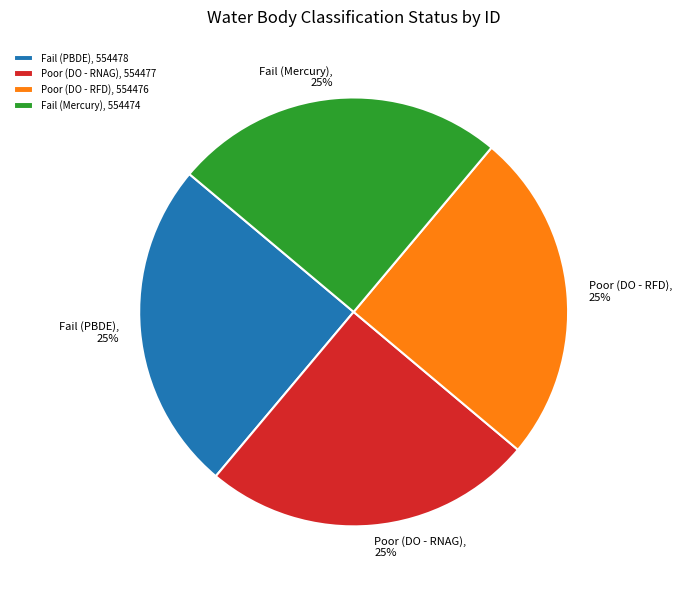

Is it true that Poor (DO - RNAG) is 25% of the pie?

True